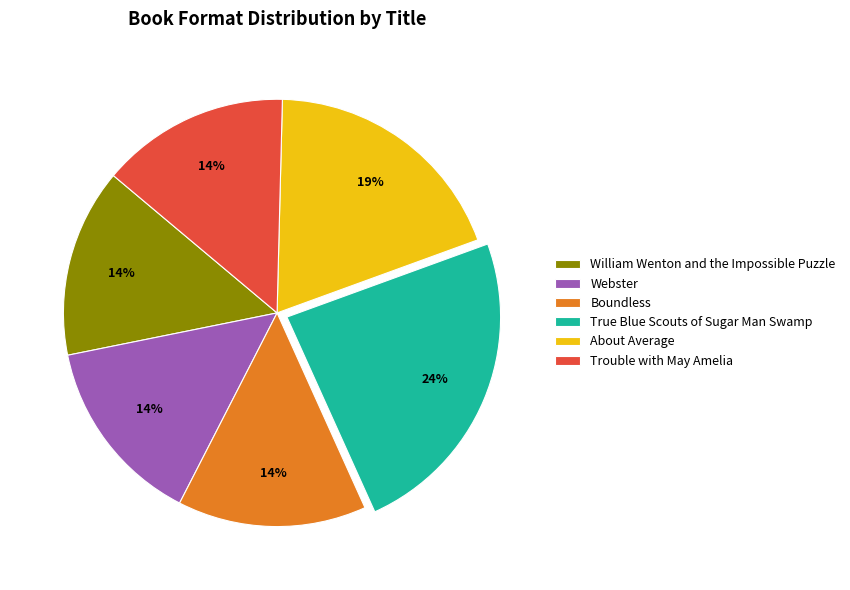

True or false: True Blue Scouts of Sugar Man Swamp accounts for 24% of the total.

True